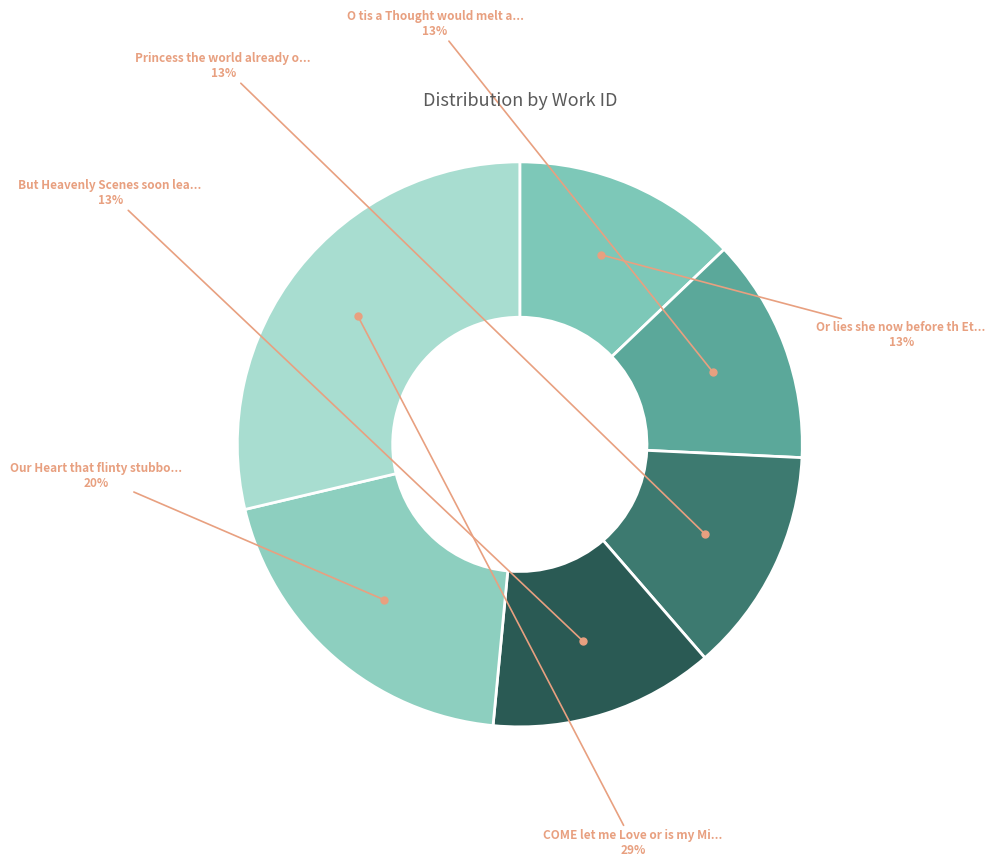

How many slices are in this pie chart?

6